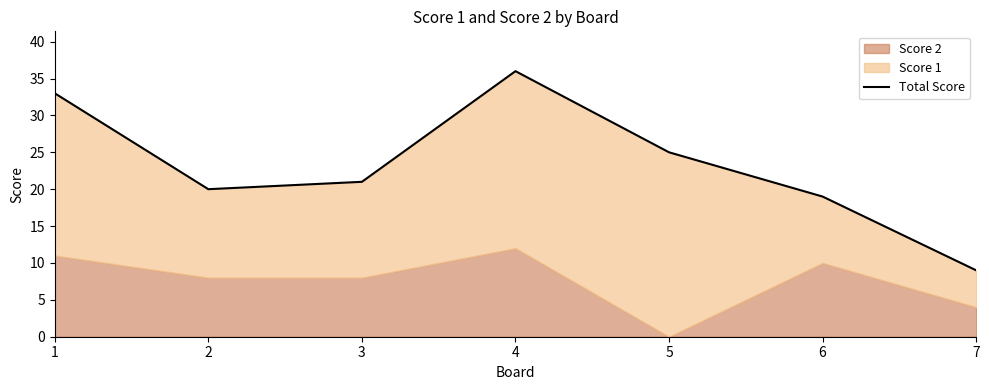

Reading left to right, list all the values displayed in this chart.

33	20	21	36	25	19	9